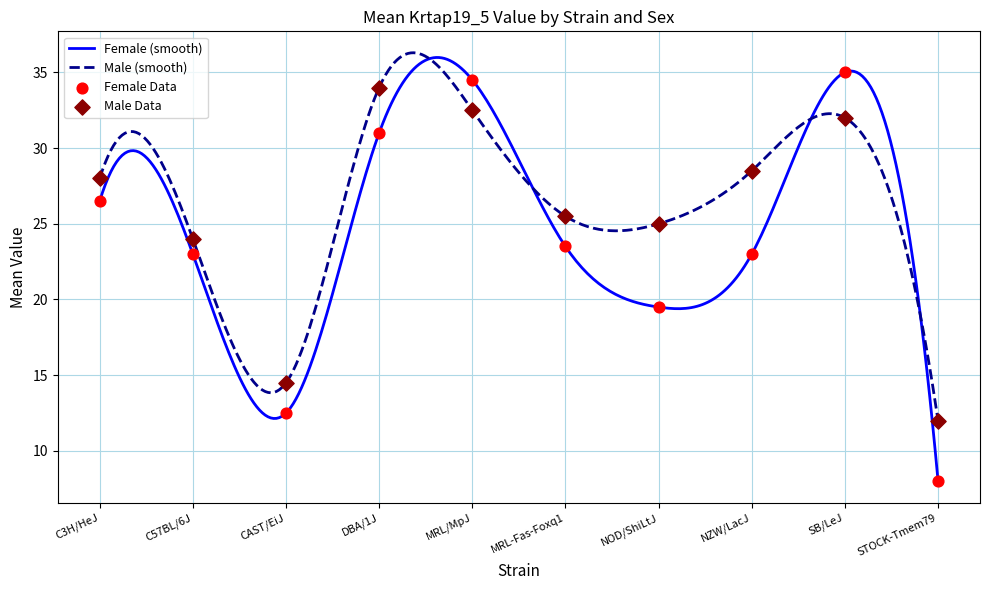

What is the total value across all series at STOCK-Tmem79?

20.0